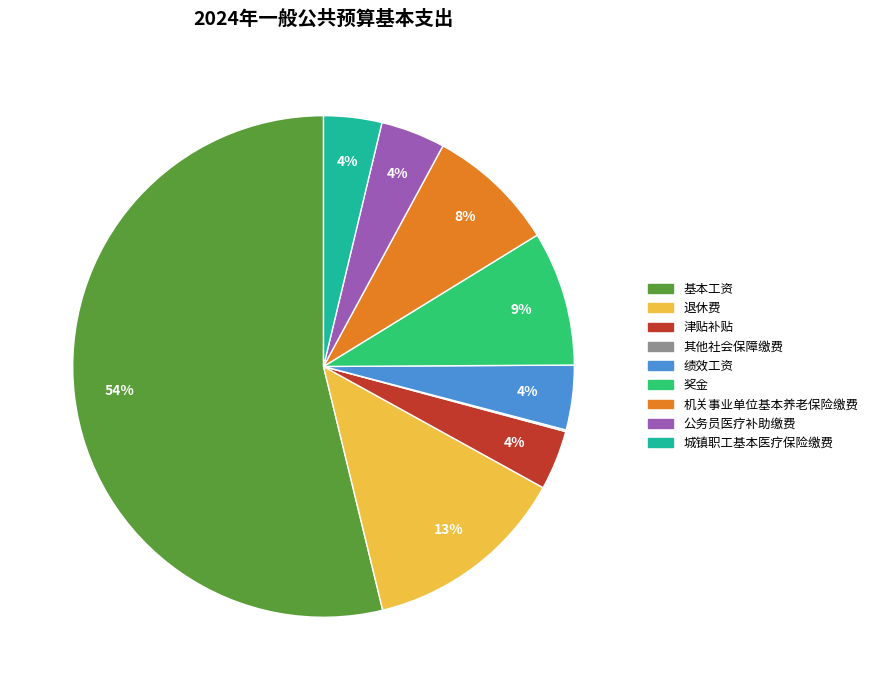

To the nearest percent, what is the average slice percentage?

11%